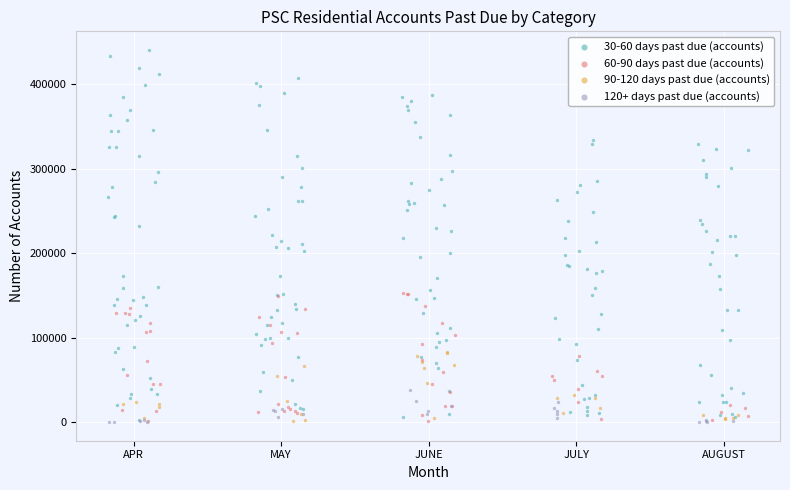

Which series has the widest spread of Y values?

30-60 days past due (accounts)